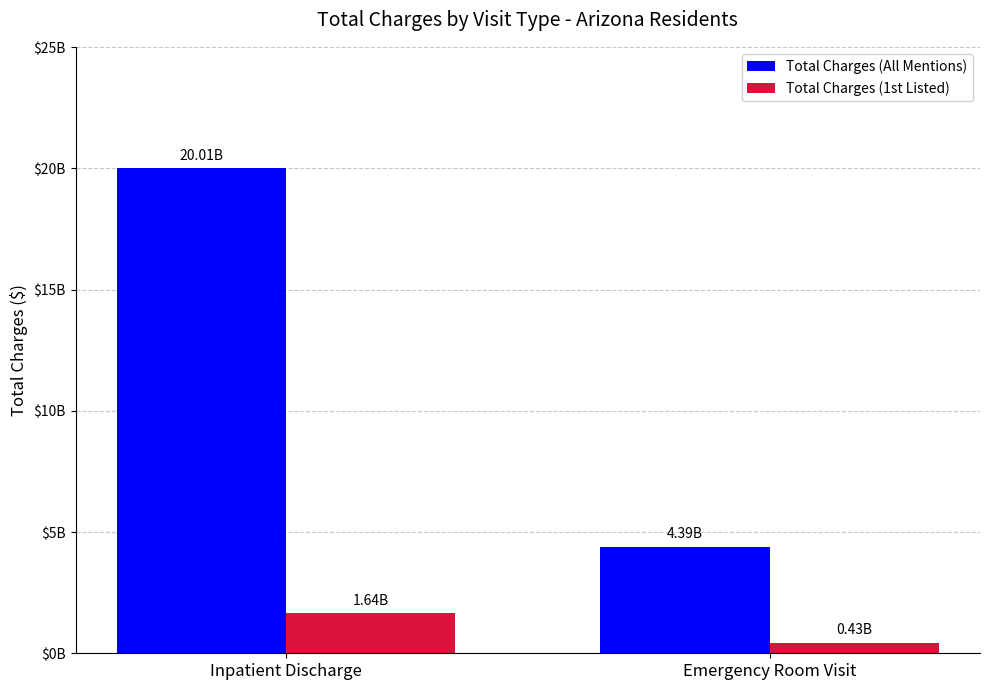

Does the chart contain stacked bars?

No